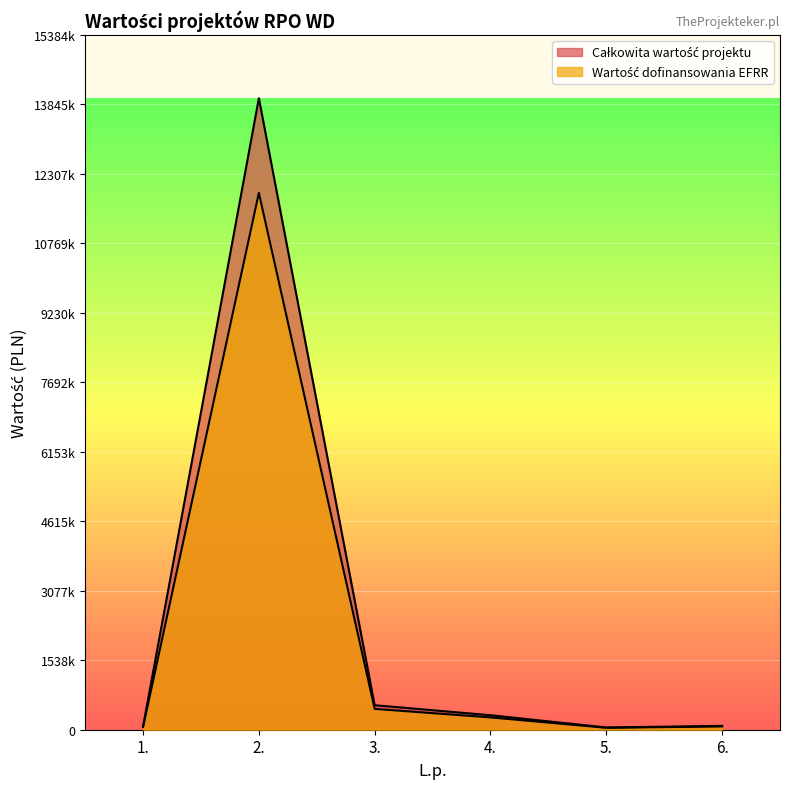

How many interior local valleys does the Całkowita wartość projektu series have?

1